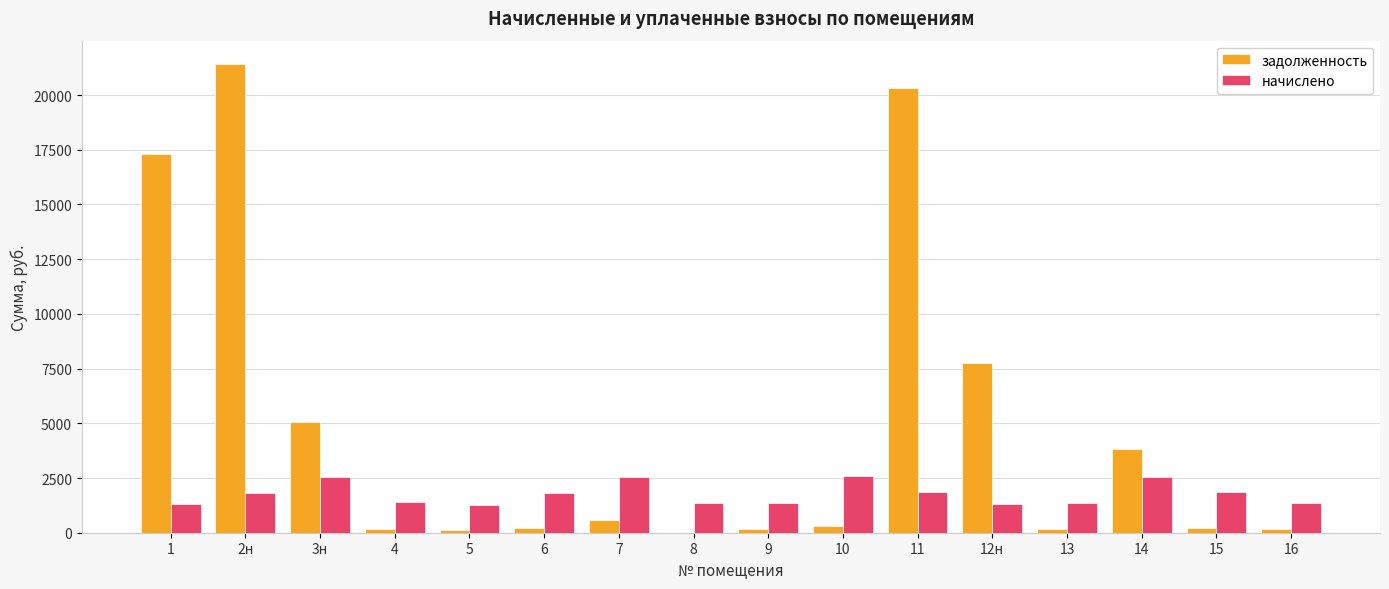

What is the sum of all начислено values?

28231.8